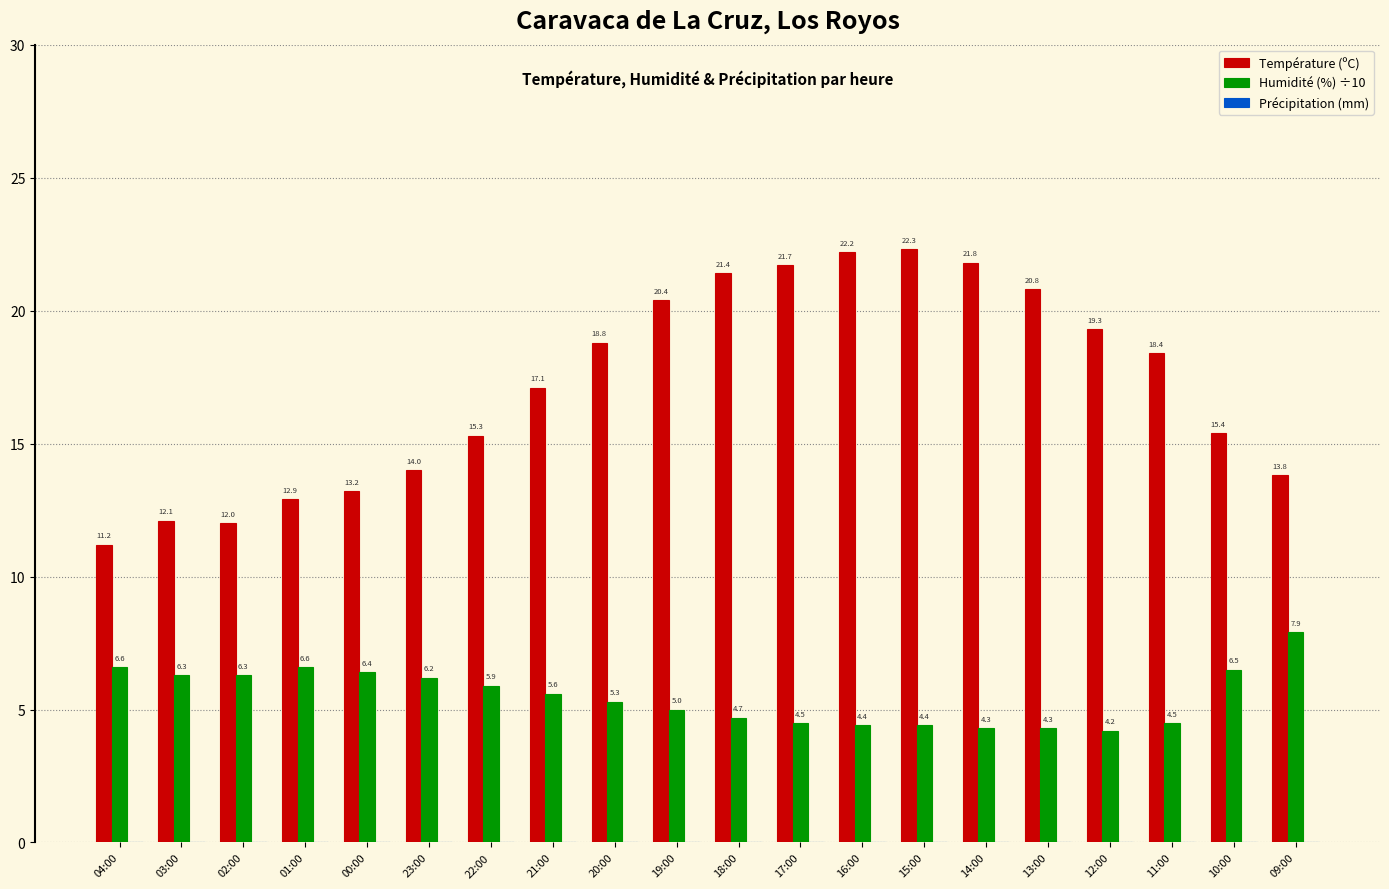

What is the label of the 7th bar from the right?

15:00